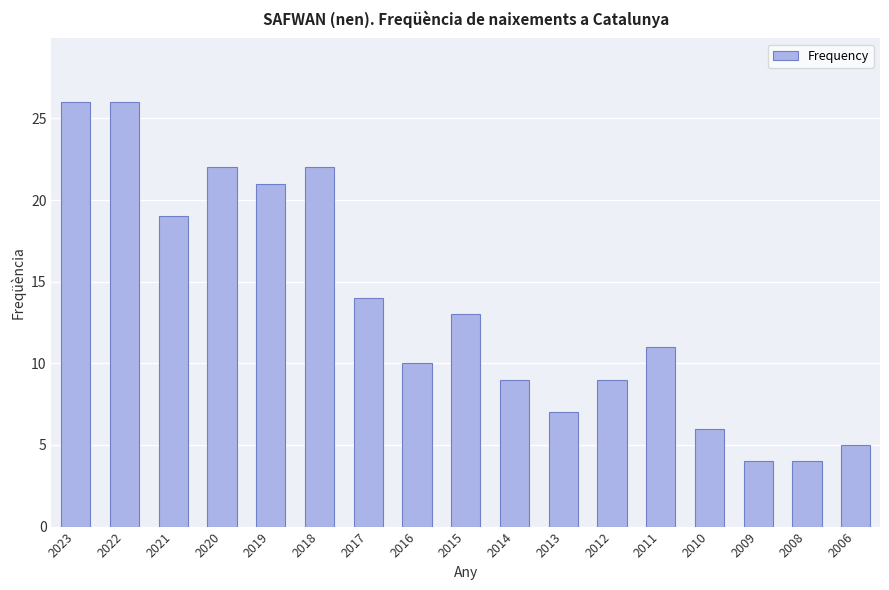

Count the number of data series in this chart.

1